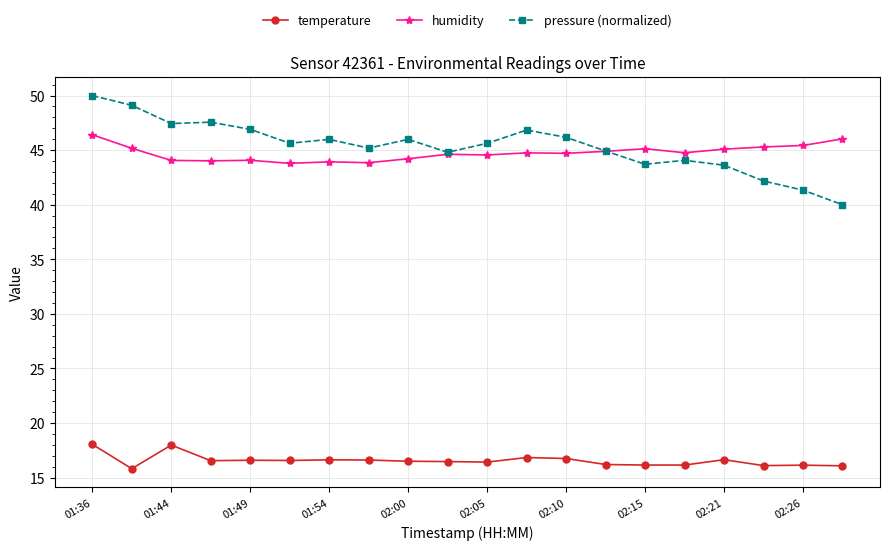

What is the highest value of the pressure (normalized) series?

50.0